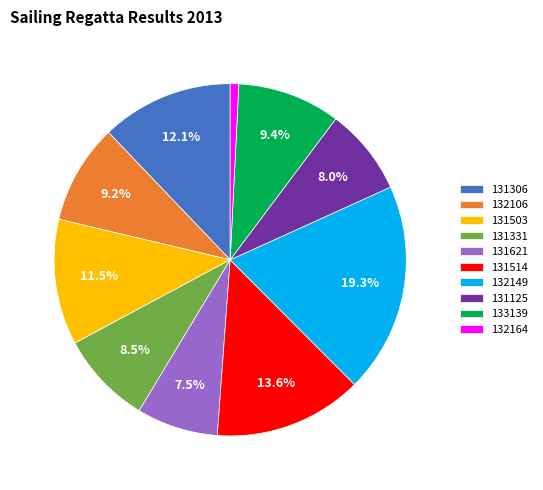

What portion of the pie excludes 131514?

86.4%